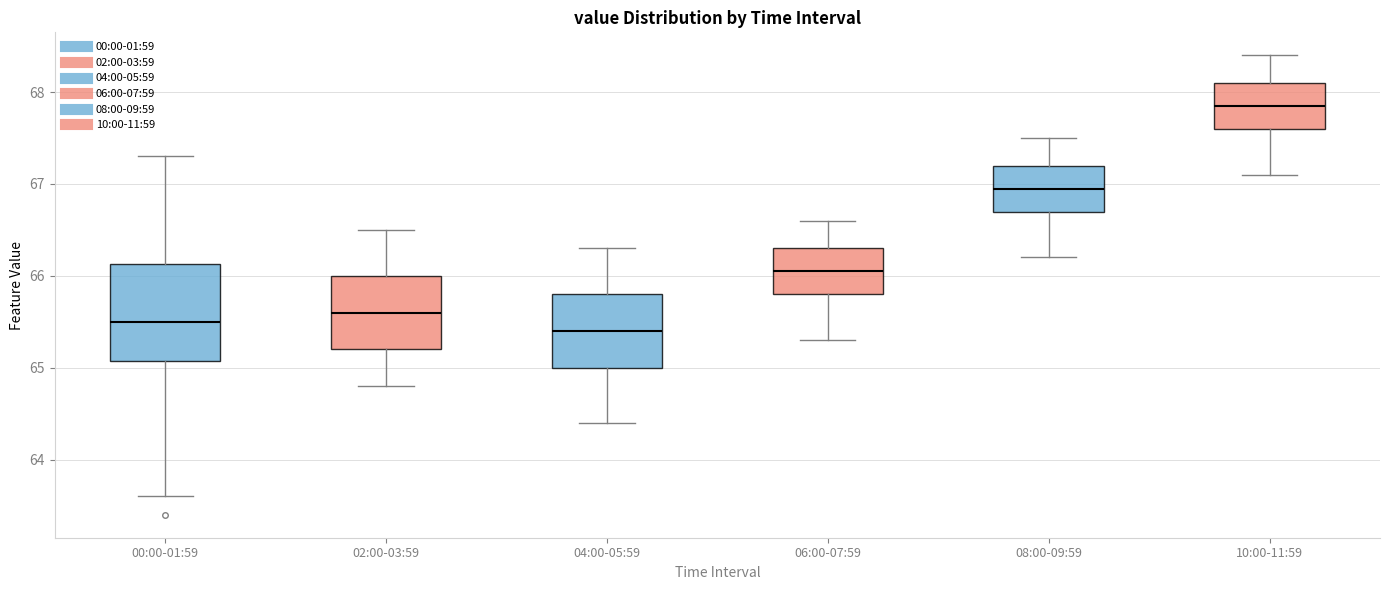

Reading left to right, read every box against the y-axis: the position of its median line, the range the box covers, and the ends of its whiskers. The values are not printed on the chart, so give them approximately, as read against the axis.

00:00-01:59: median 65.5, box 65.1 to 66.1, whiskers 63.6 to 67.3
02:00-03:59: median 65.6, box 65.2 to 66.0, whiskers 64.8 to 66.5
04:00-05:59: median 65.4, box 65.0 to 65.8, whiskers 64.4 to 66.3
06:00-07:59: median 66.1, box 65.8 to 66.3, whiskers 65.3 to 66.6
08:00-09:59: median 67.0, box 66.7 to 67.2, whiskers 66.2 to 67.5
10:00-11:59: median 67.9, box 67.6 to 68.1, whiskers 67.1 to 68.4